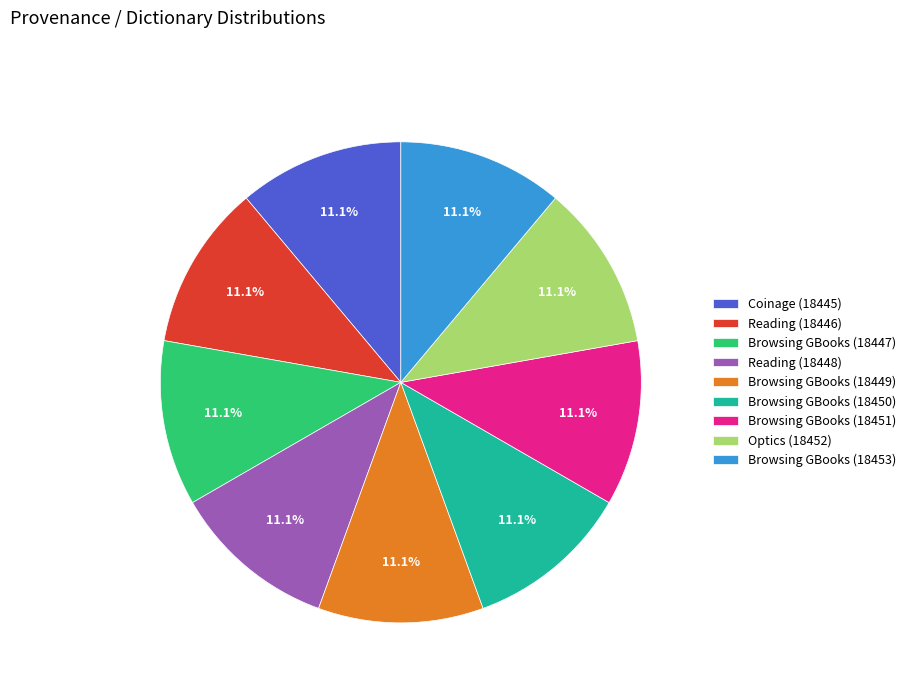

How much of the chart is everything except Reading (18446)?

88.9%